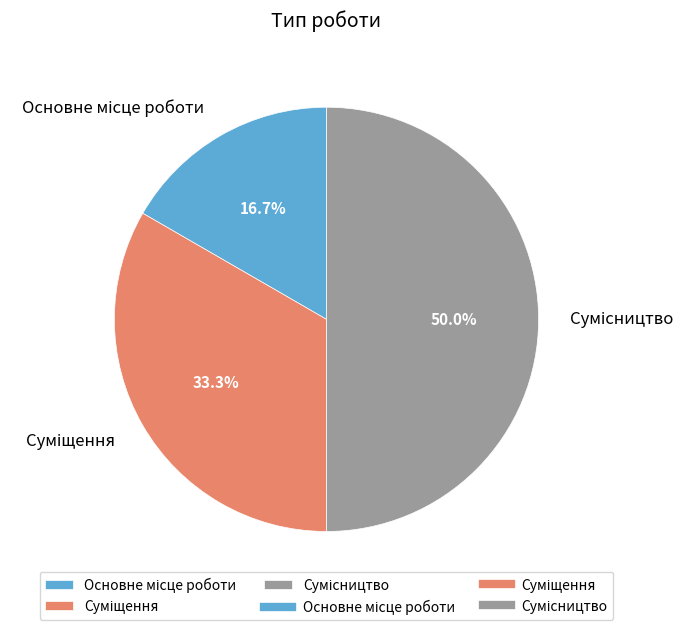

Between Суміщення and Сумісництво, which is larger?

Сумісництво